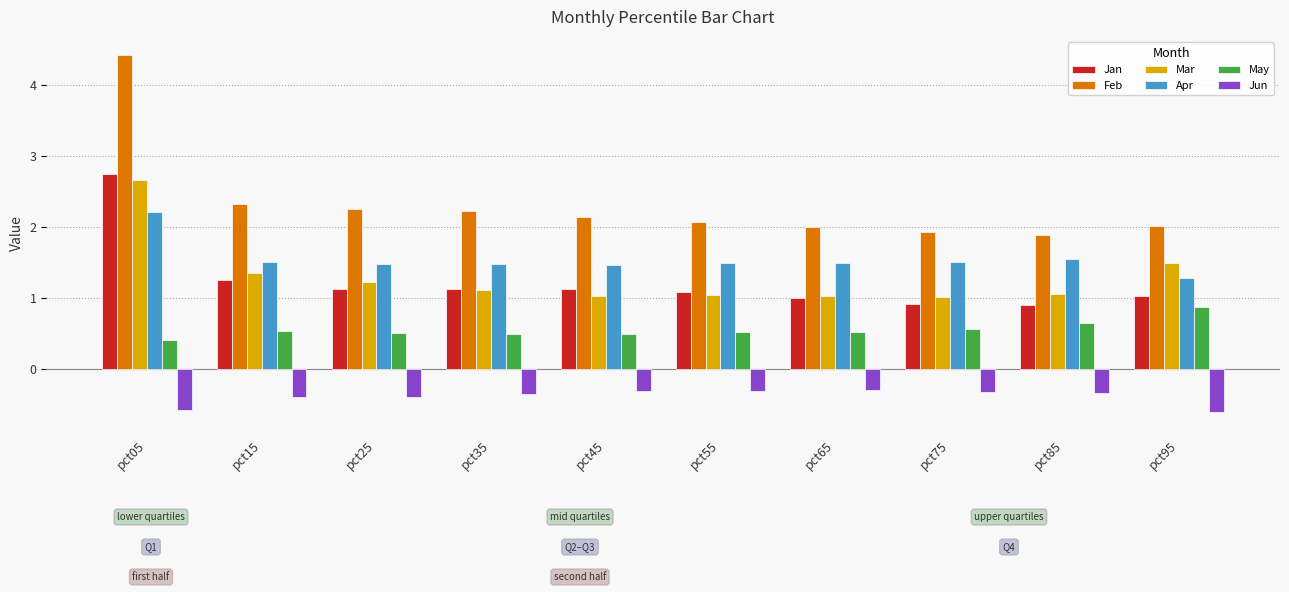

What is the sum of all Jun values?

-3.8